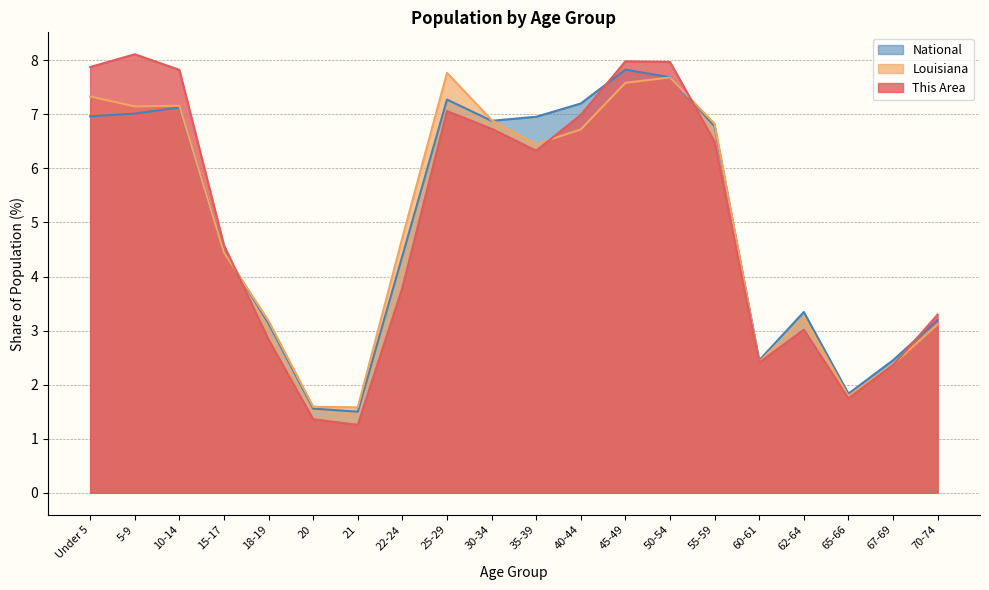

Reading left to right, extract all data points from this chart.

This Area: Under 5=7.9	5-9=8.1	10-14=7.8	15-17=4.6	18-19=2.8	20=1.4	21=1.3	22-24=3.8	25-29=7.1	30-34=6.7	35-39=6.3	40-44=7.0	45-49=8.0	50-54=8.0	55-59=6.5	60-61=2.4	62-64=3.0	65-66=1.7	67-69=2.4	70-74=3.3
Louisiana: Under 5=7.3	5-9=7.1	10-14=7.2	15-17=4.4	18-19=3.2	20=1.6	21=1.6	22-24=4.7	25-29=7.8	30-34=6.9	35-39=6.4	40-44=6.7	45-49=7.6	50-54=7.7	55-59=6.8	60-61=2.4	62-64=3.2	65-66=1.8	67-69=2.4	70-74=3.1
National: Under 5=7.0	5-9=7.0	10-14=7.1	15-17=4.5	18-19=3.1	20=1.6	21=1.5	22-24=4.4	25-29=7.3	30-34=6.9	35-39=7.0	40-44=7.2	45-49=7.8	50-54=7.7	55-59=6.8	60-61=2.5	62-64=3.3	65-66=1.8	67-69=2.5	70-74=3.2